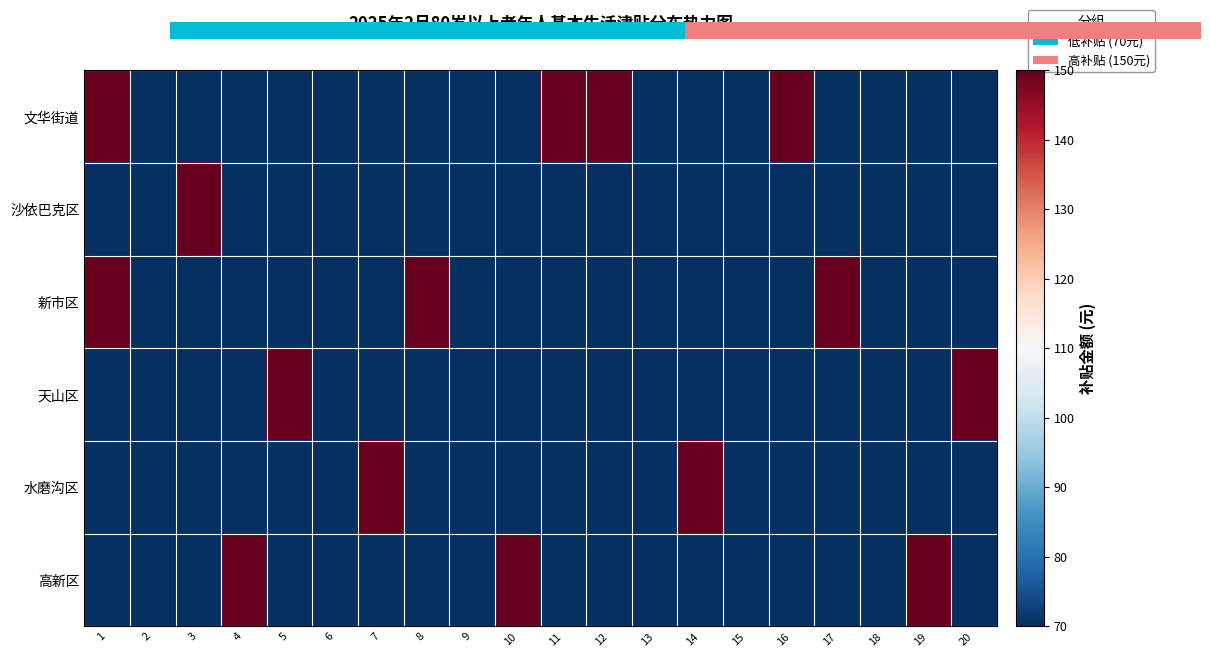

At 11, list the series in order from smallest to largest.

沙依巴克区, 新市区, 天山区, 水磨沟区, 高新区, 文华街道